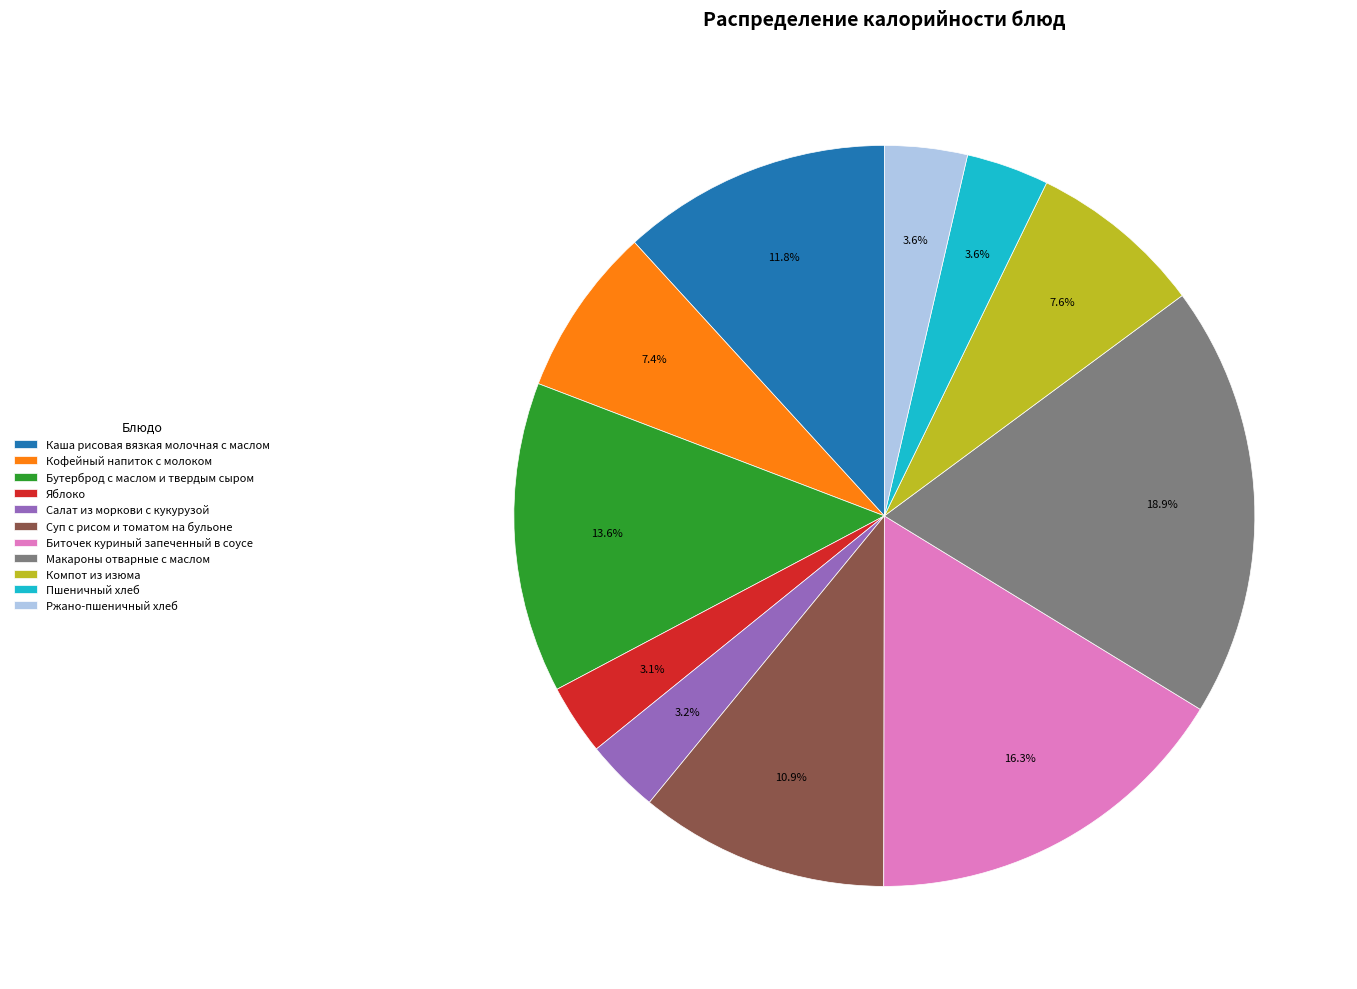

Does any single category account for the majority?

No